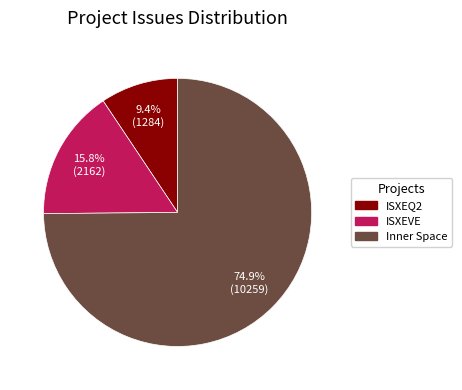

Does Inner Space account for over 50% of the chart?

Yes